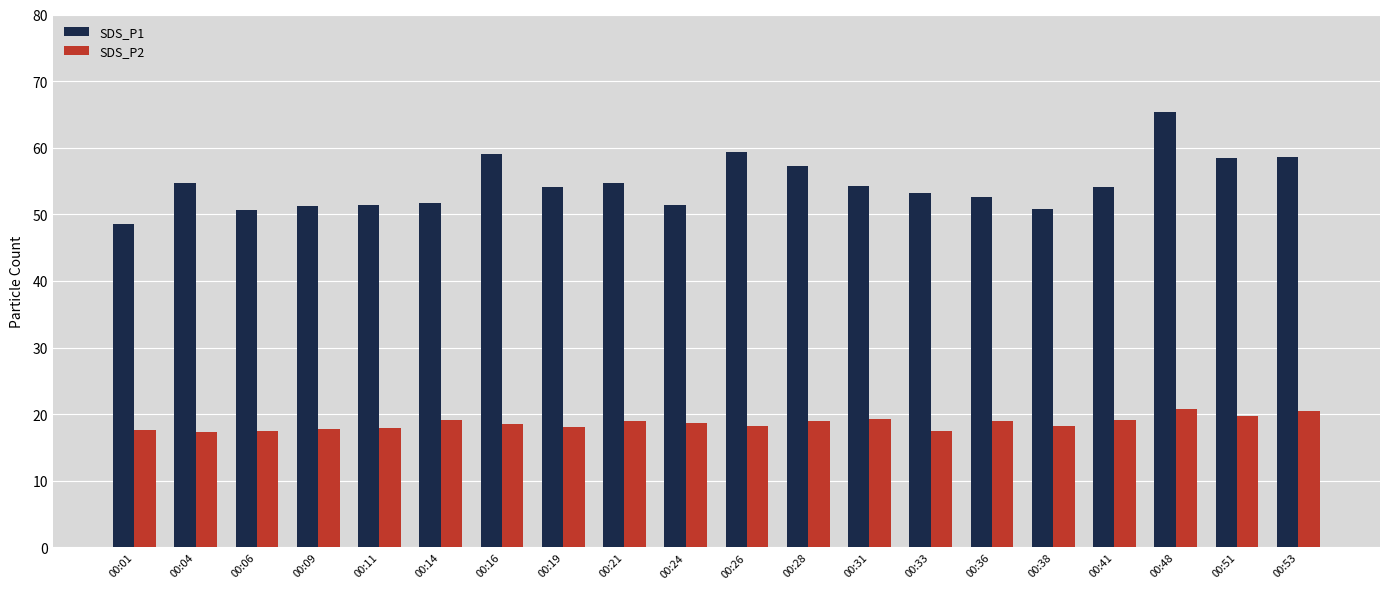

The SDS_P1 series shows 54.1 at 00:41. True or false?

True